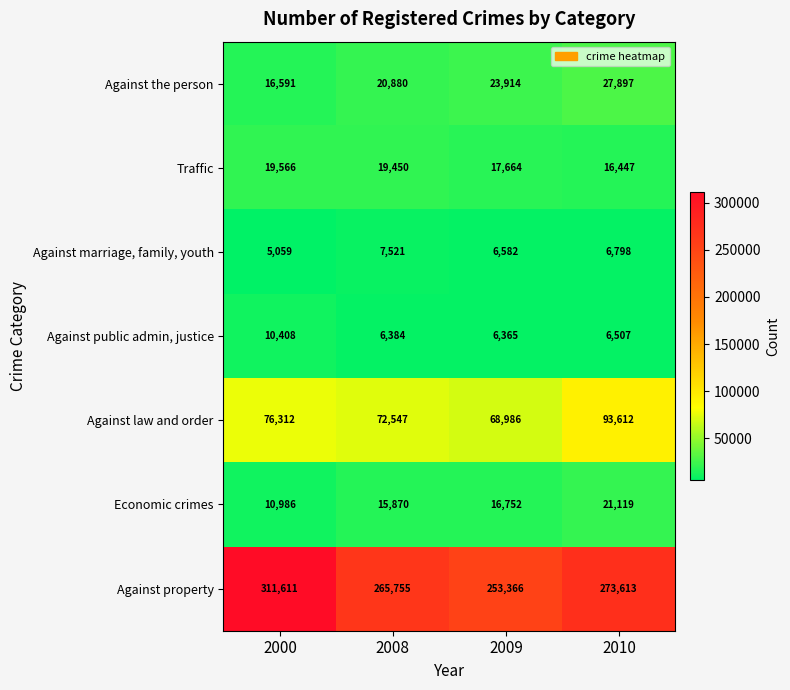

At how many categories does at least one series exceed 195489?

4